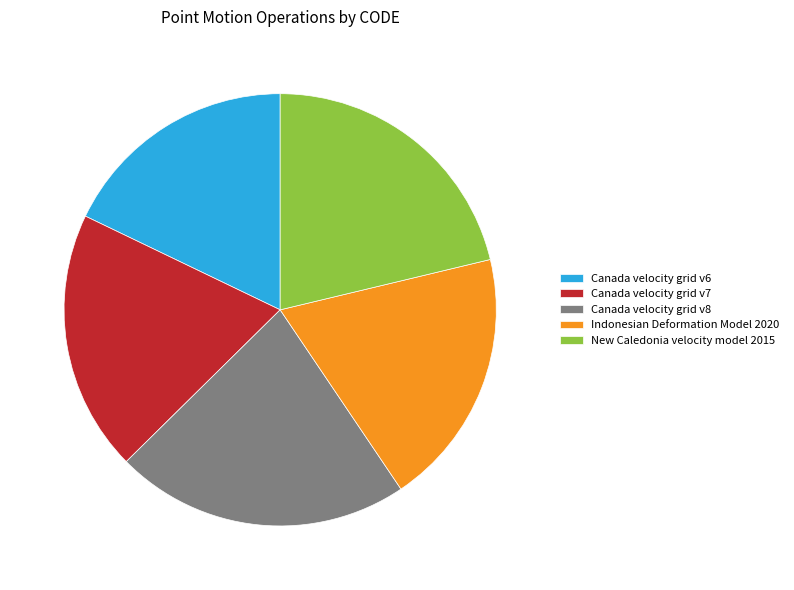

Approximately how many times larger is the value at Indonesian Deformation Model 2020 compared to Canada velocity grid v7?

1.0